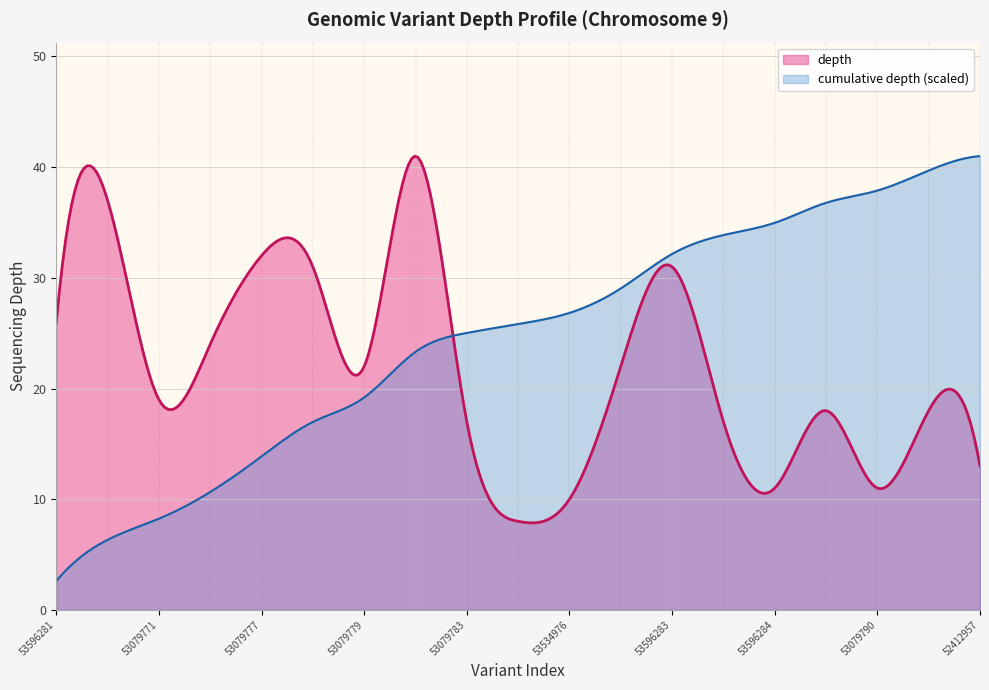

Which series has the largest range (max minus min)?

cumulative depth (scaled)